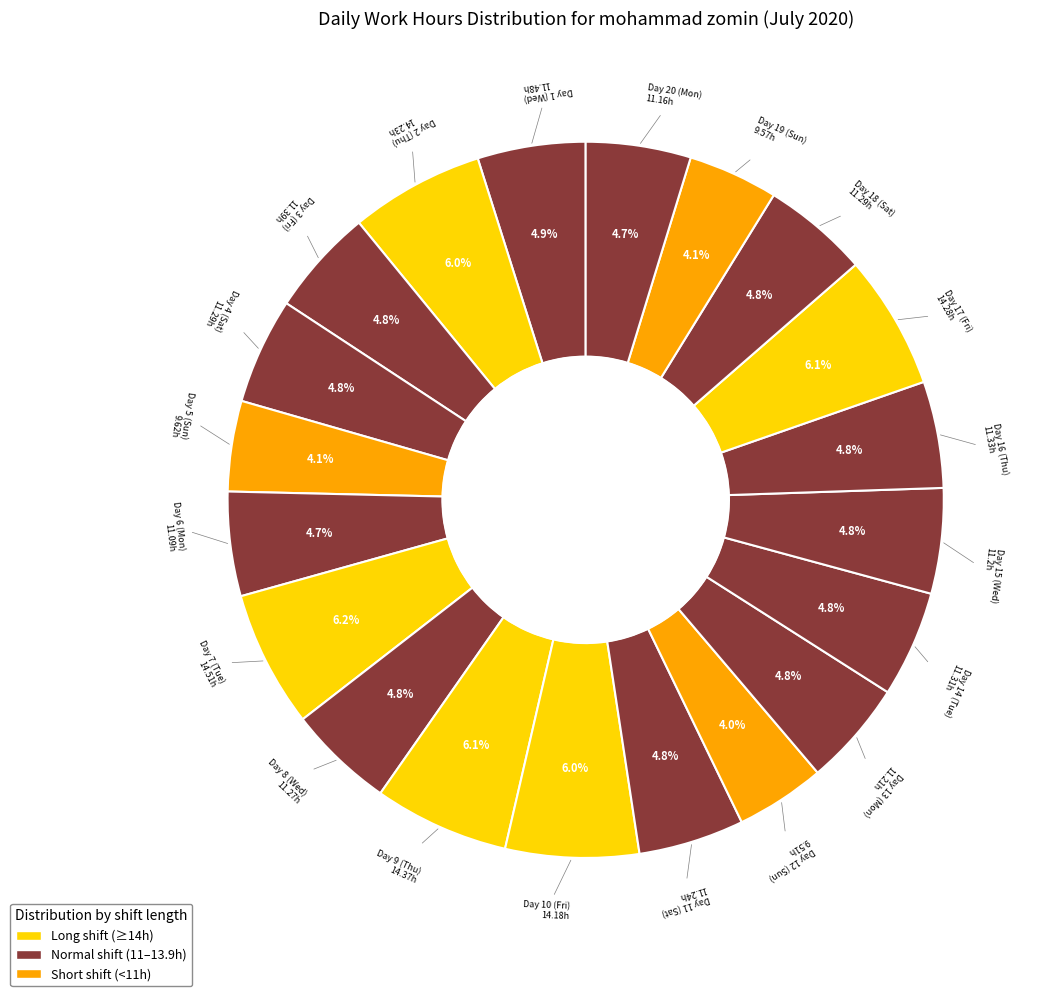

How many segments does this pie chart have?

20